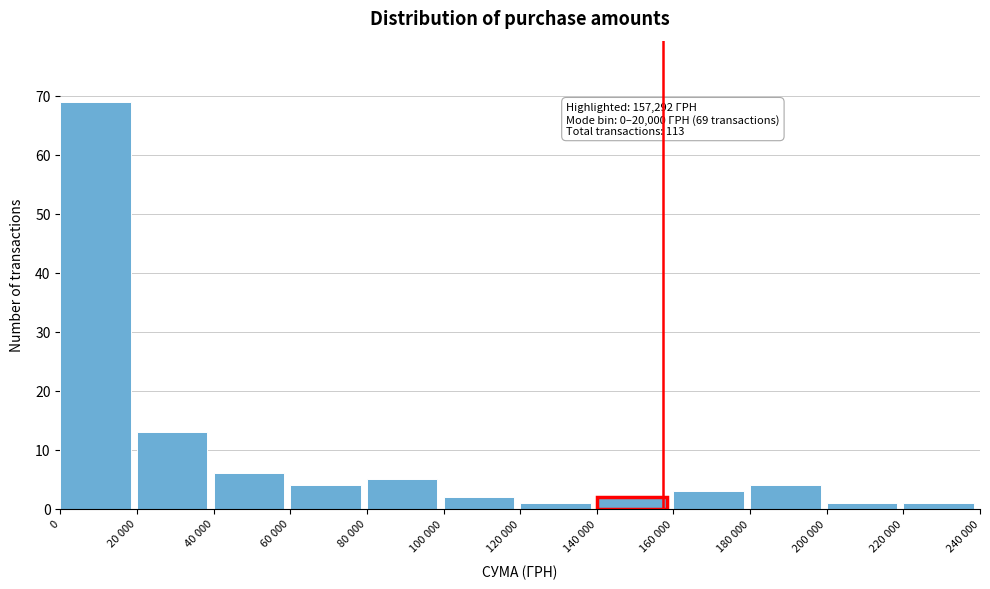

Reading left to right, list all the values displayed in this chart.

0=69	20 000=13	40 000=6	60 000=4	80 000=5	100 000=2	120 000=1	140 000=2	160 000=3	180 000=4	200 000=1	220 000=1